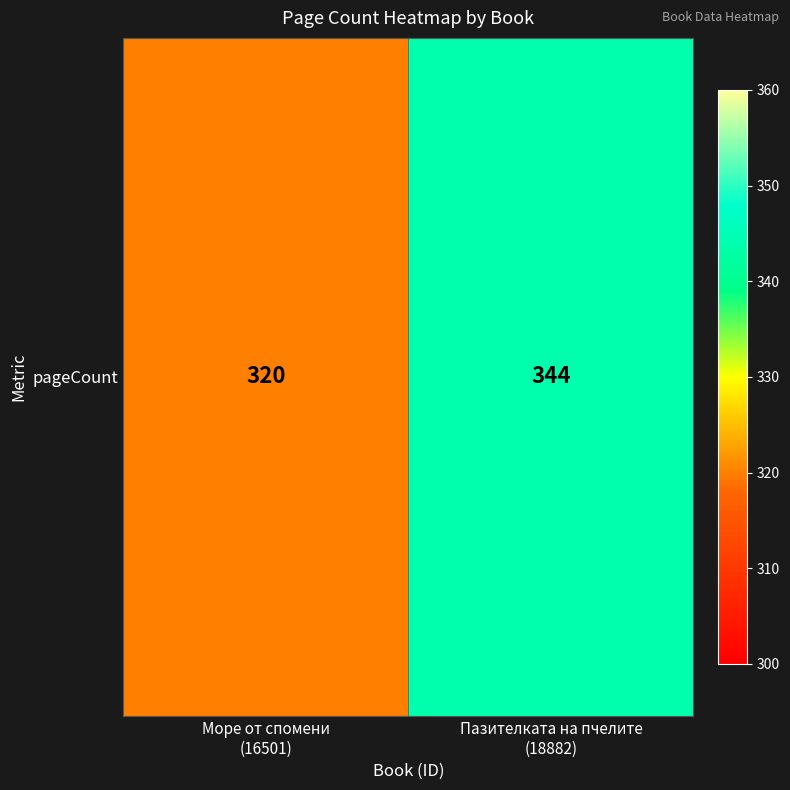

Which category has the highest value across all series?

Пазителката на пчелите
(18882)